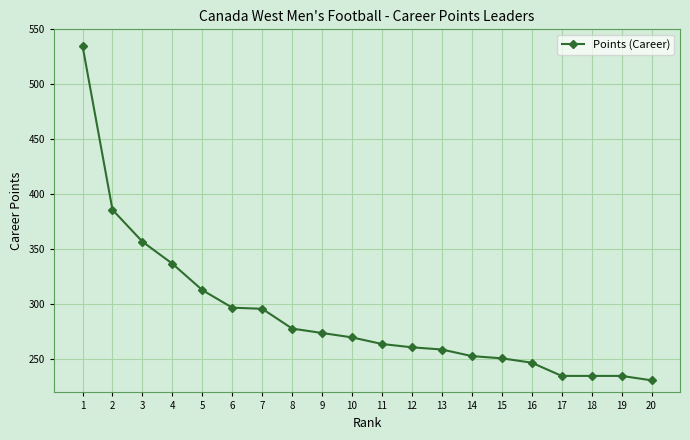

True or false: the data shows 214 at 3.

False